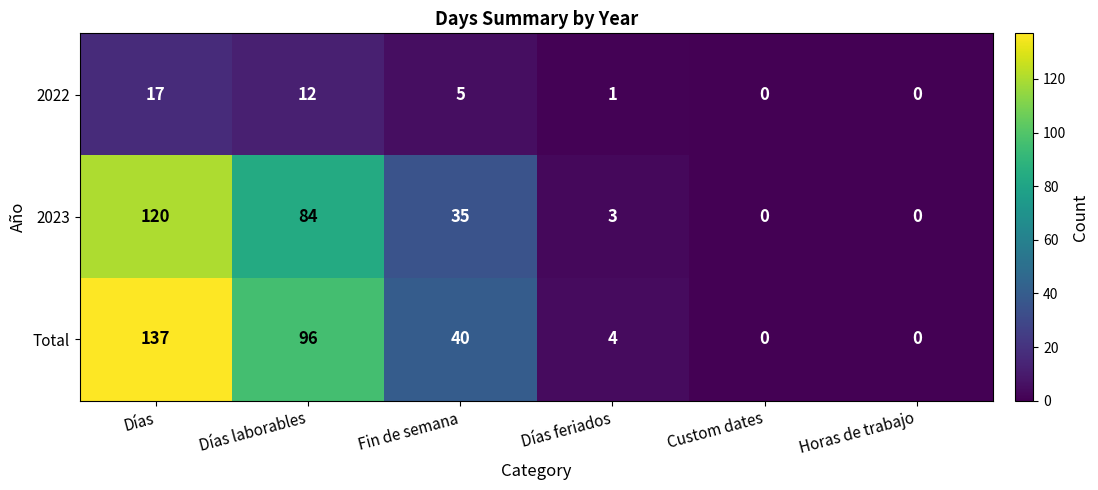

Which series has the largest range (max minus min)?

Total